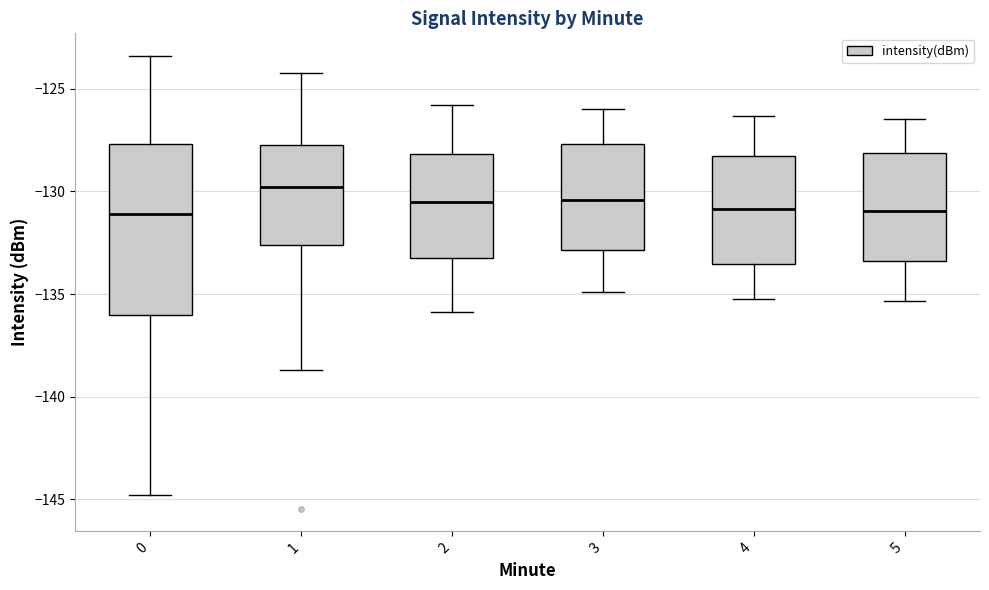

Reading left to right, read every box against the y-axis: the position of its median line, the range the box covers, and the ends of its whiskers. The values are not printed on the chart, so give them approximately, as read against the axis.

0: median -131.0, box -136.0 to -127.5, whiskers -145.0 to -123.5
1: median -130.0, box -132.5 to -127.5, whiskers -138.5 to -124.0
2: median -130.5, box -133.0 to -128.0, whiskers -136.0 to -126.0
3: median -130.5, box -133.0 to -127.5, whiskers -135.0 to -126.0
4: median -131.0, box -133.5 to -128.5, whiskers -135.0 to -126.5
5: median -131.0, box -133.5 to -128.0, whiskers -135.5 to -126.5